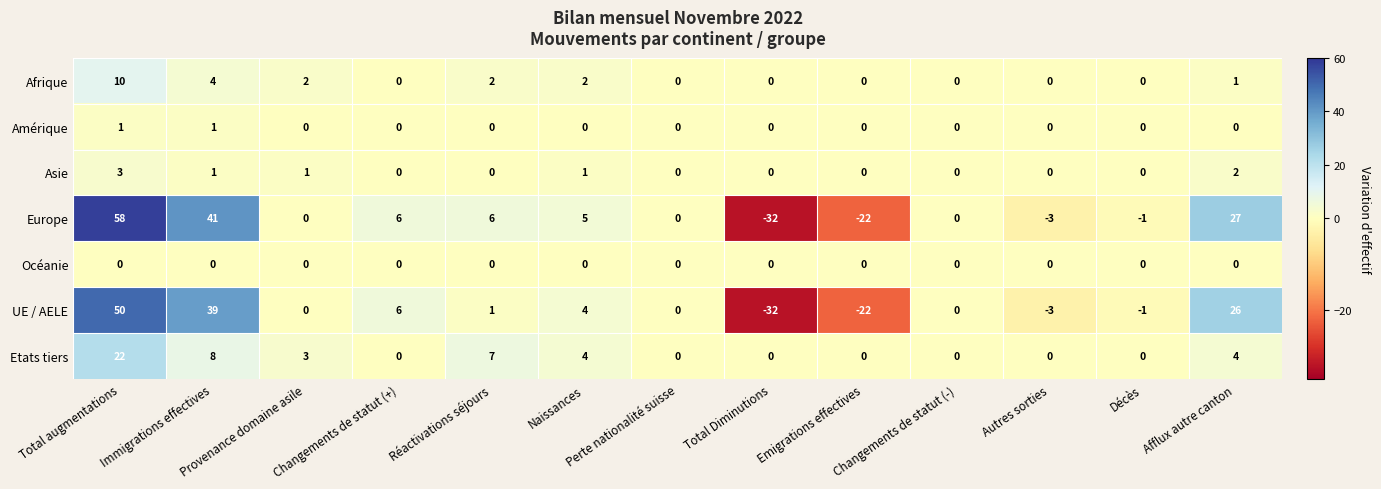

Which series has the widest spread of values?

Europe